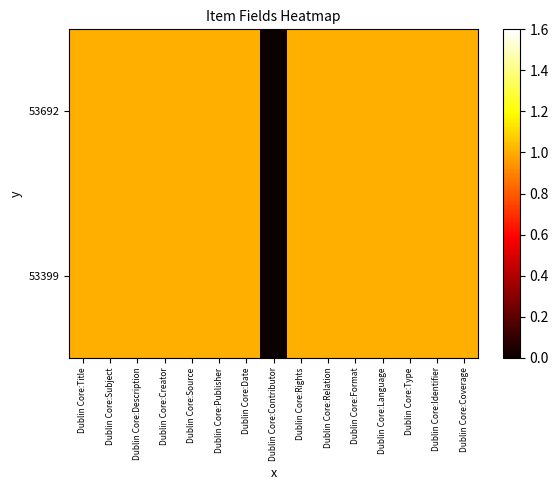

At how many categories does at least one series exceed 0?

14